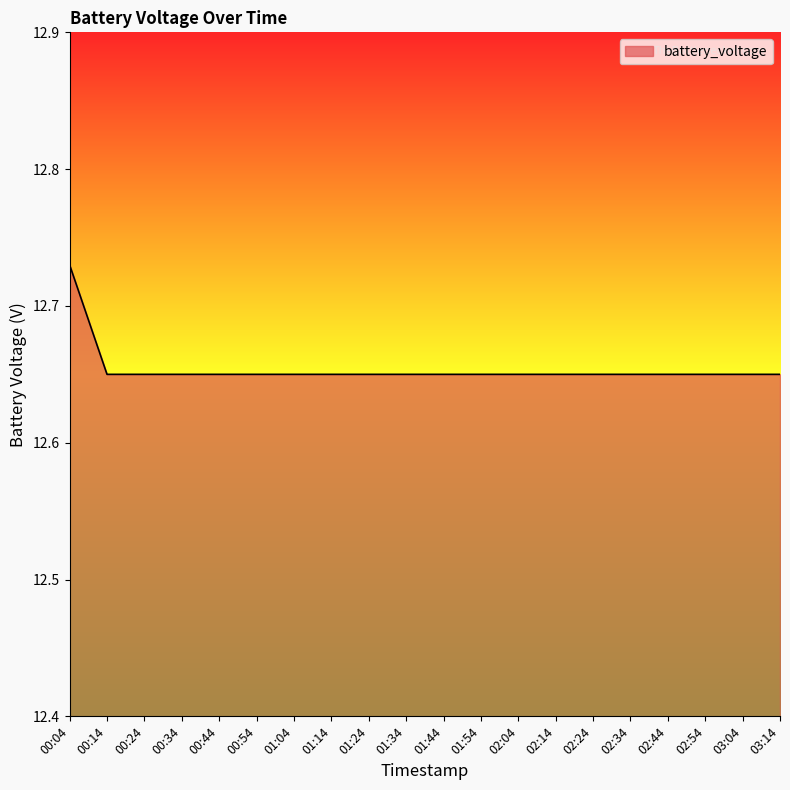

At which category does the chart reach its peak across all series?

00:04